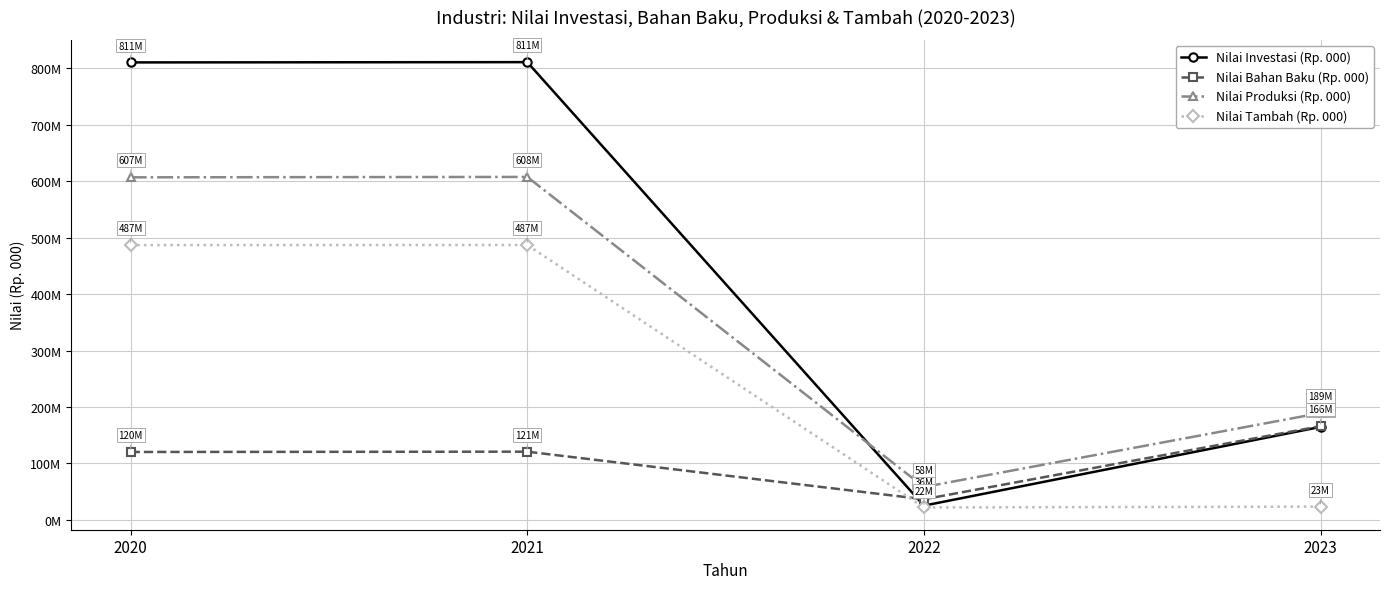

Reading left to right, transcribe all the data shown in this chart.

Nilai Investasi (Rp. 000): 2020=810625791	2021=811110791	2022=25008464	2023=164566000
Nilai Bahan Baku (Rp. 000): 2020=120150006	2021=120682506	2022=36295000	2023=165842000
Nilai Produksi (Rp. 000): 2020=606948224	2021=607669224	2022=58105000	2023=189150075
Nilai Tambah (Rp. 000): 2020=486798218	2021=486986718	2022=21810000	2023=23308075